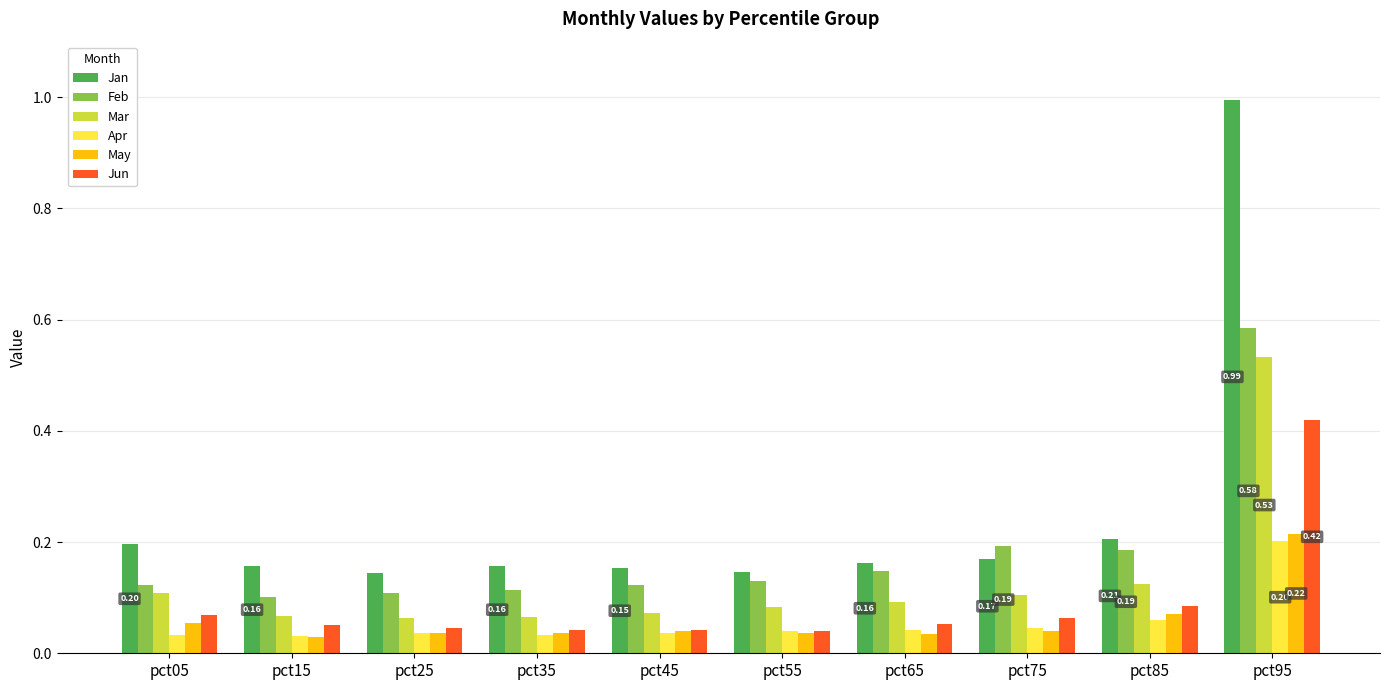

Which series has the largest range (max minus min)?

Jan